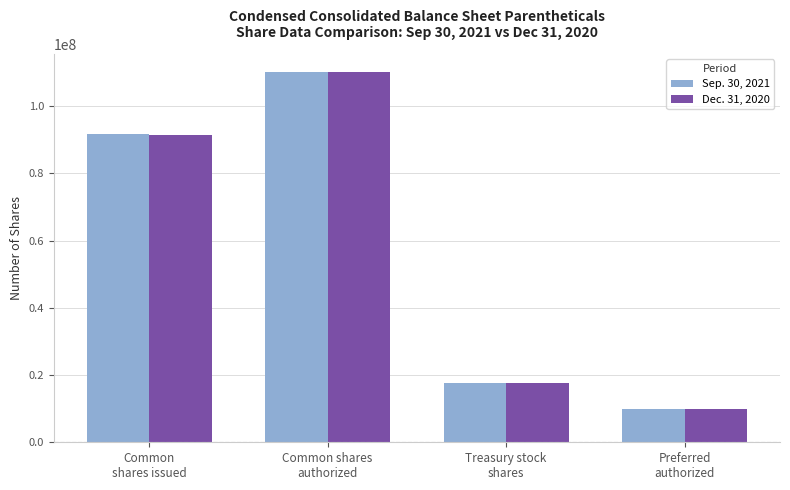

What is the total value across all series at Common
shares issued?

183057332